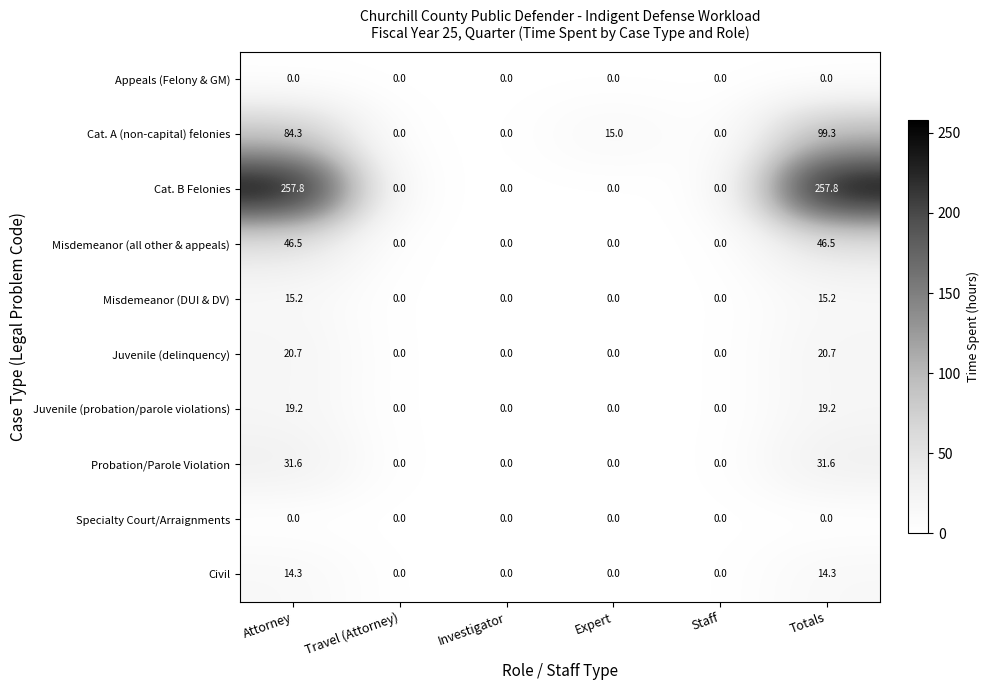

Which series has the largest total across all categories?

Cat. B Felonies